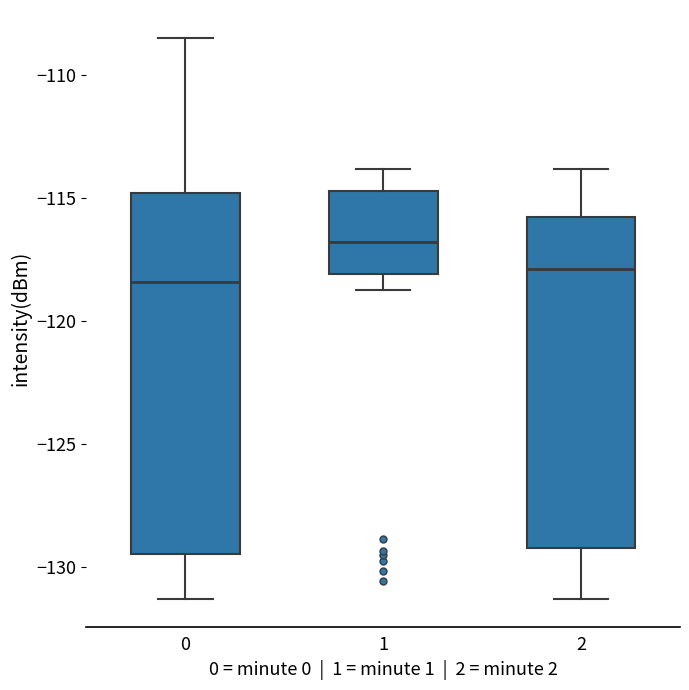

Where is the lower edge of the box at x = 1 on the y-axis? The values are not printed on the chart, so give them approximately, as read against the axis.

-118.0